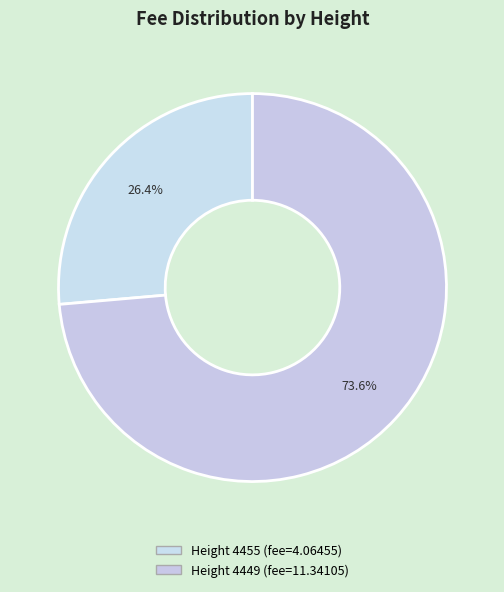

Rank the categories by value from lowest to highest.

4455, 4449